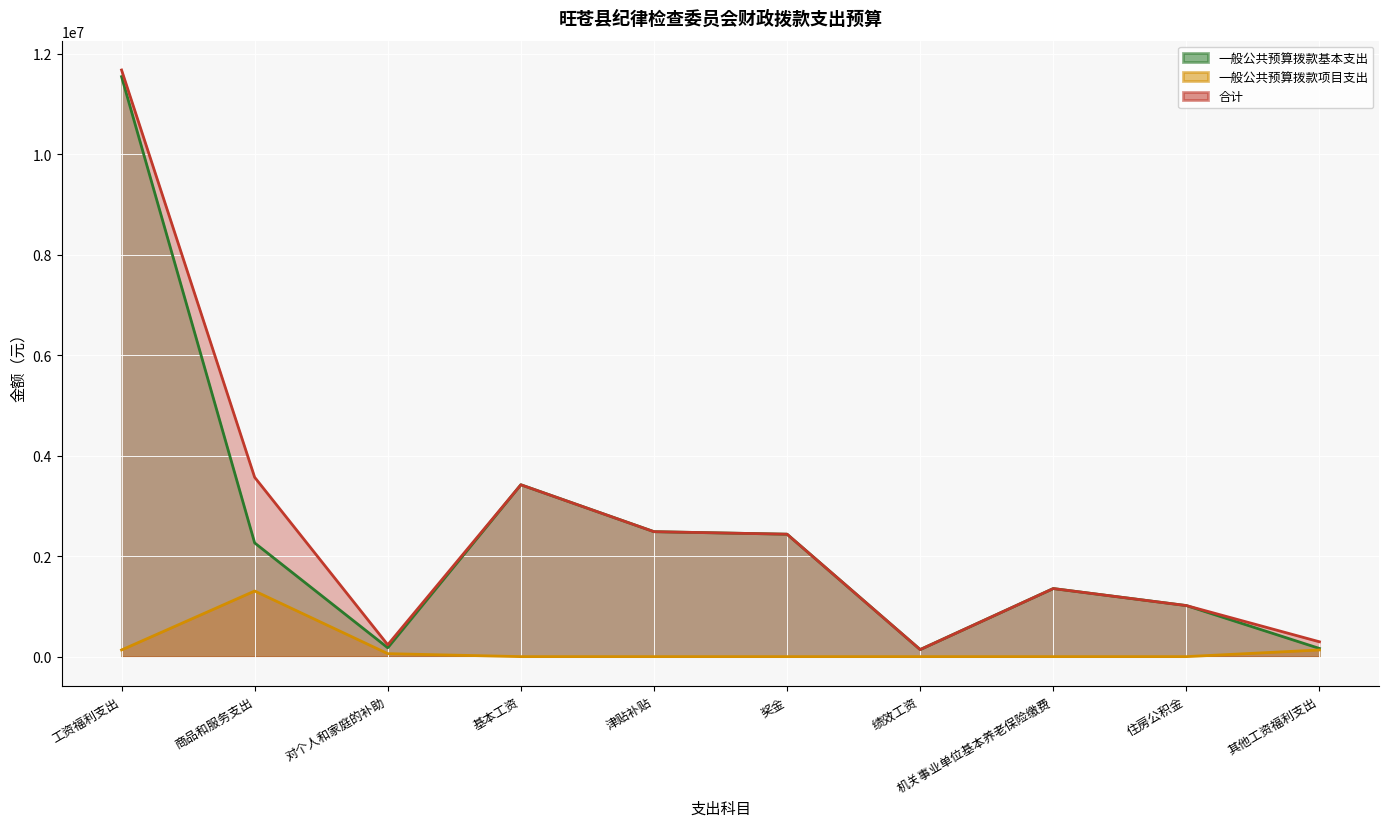

What is the total value across all series at 奖金?

4873902